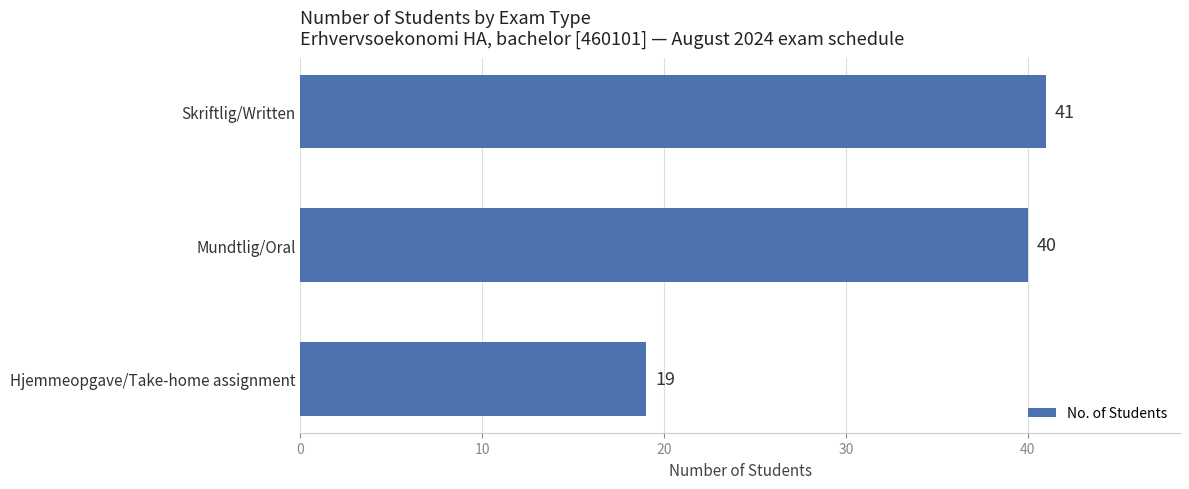

At which label is the value closest to 30?

Mundtlig/Oral